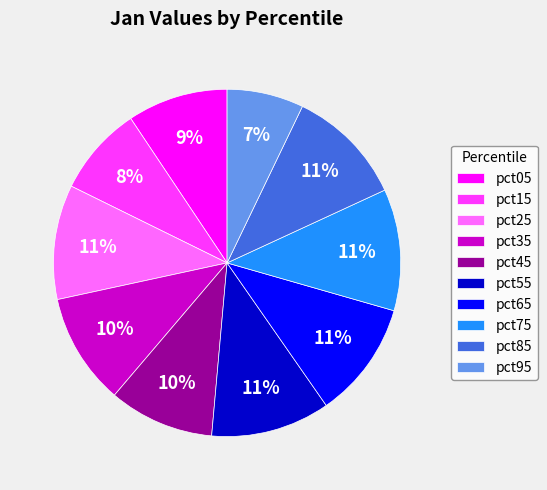

To the nearest percent, what is the average slice percentage?

10%